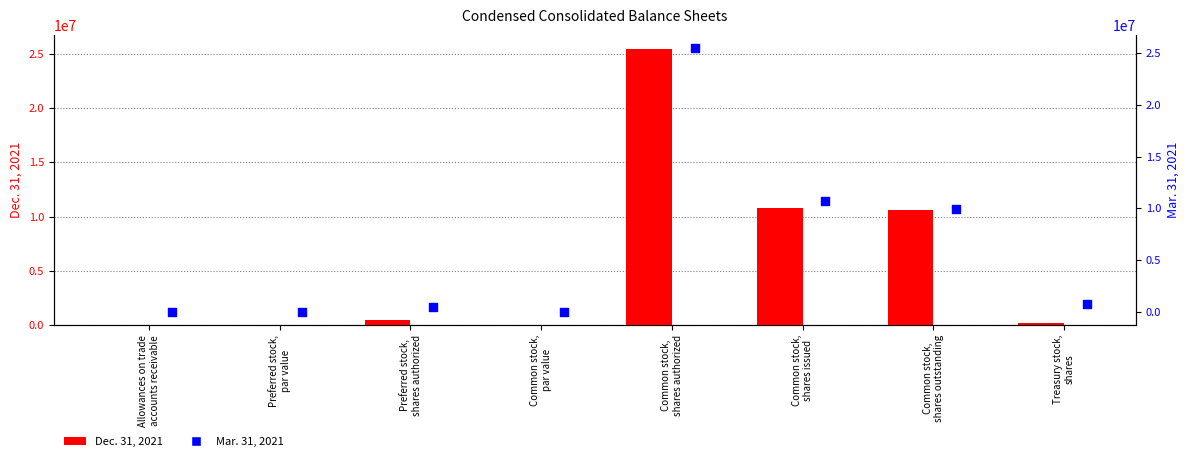

Which series reaches the maximum Y coordinate?

Dec. 31, 2021